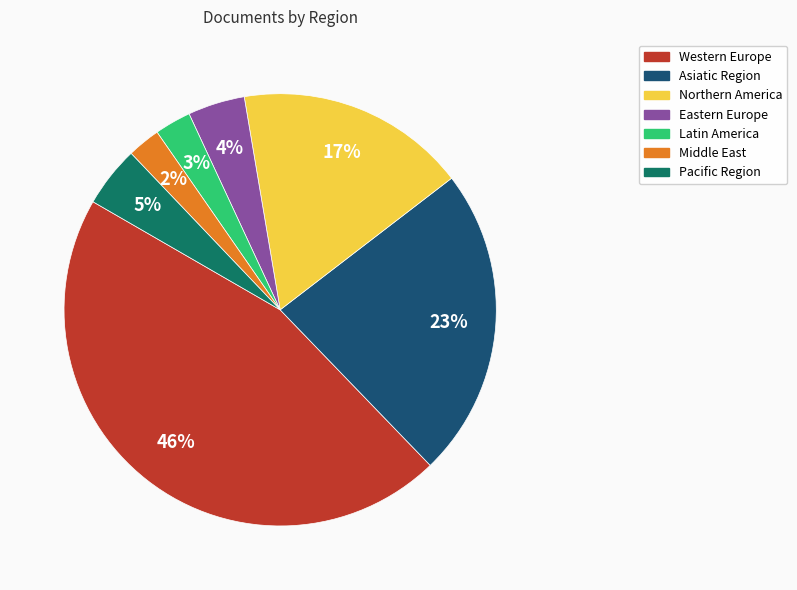

Which has a higher value, Asiatic Region or Pacific Region?

Asiatic Region